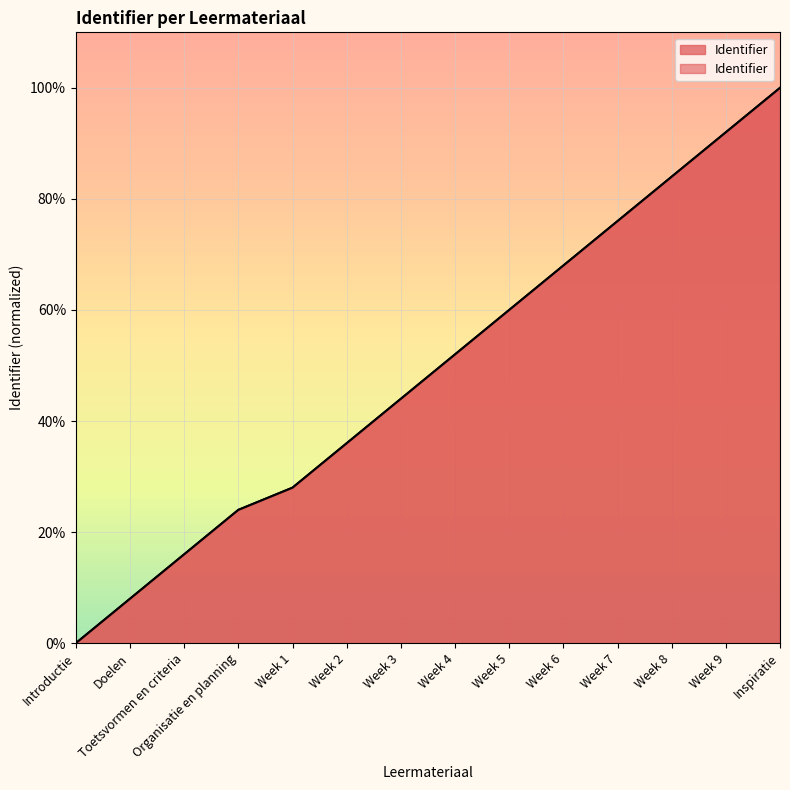

How many data points are less than 52?

7